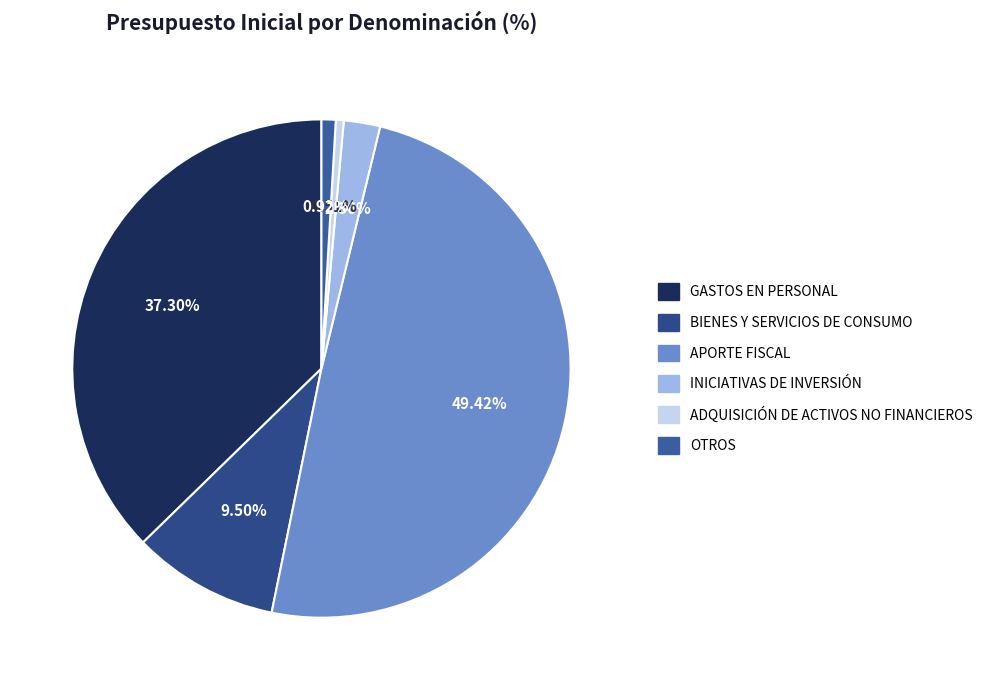

How many segments does this pie chart have?

6